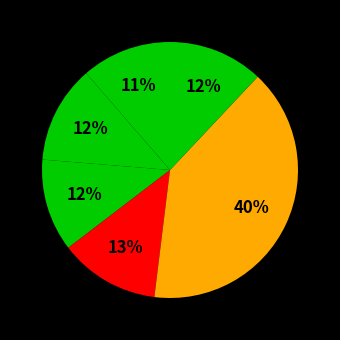

How many segments does this pie chart have?

6